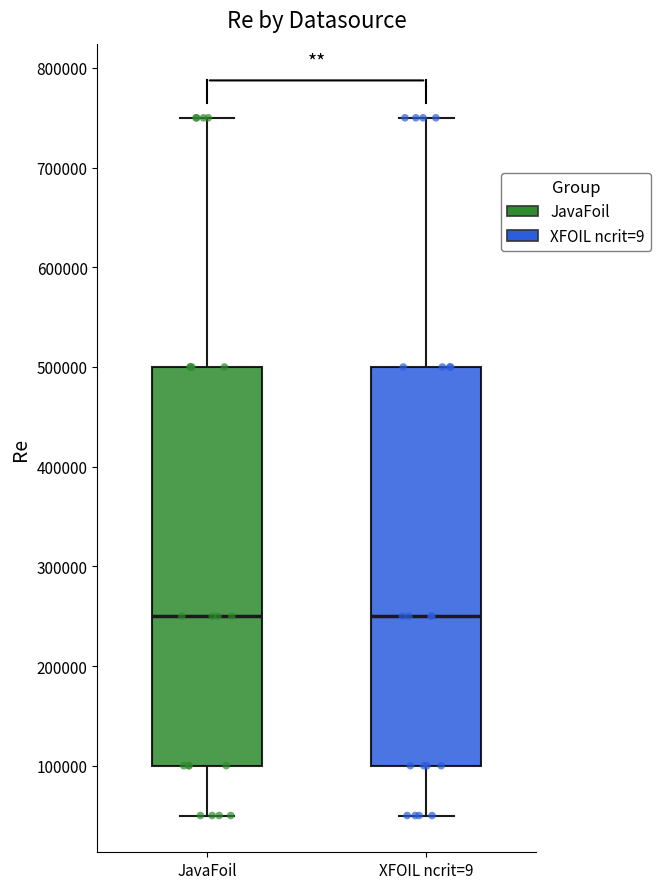

Reading left to right, read every box against the y-axis: the position of its median line, the range the box covers, and the ends of its whiskers. The values are not printed on the chart, so give them approximately, as read against the axis.

JavaFoil: median 250000, box 100000 to 500000, whiskers 50000 to 750000
XFOIL ncrit=9: median 250000, box 100000 to 500000, whiskers 50000 to 750000